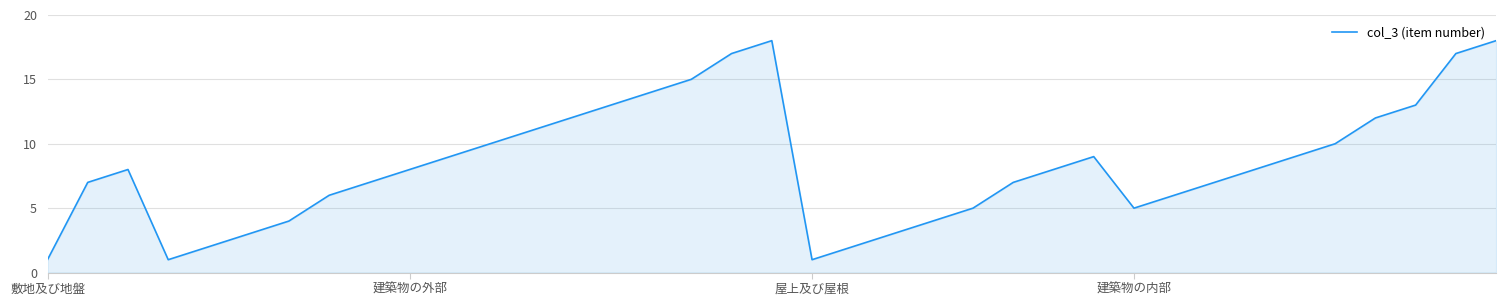

What is the difference between the maximum and minimum values?

17